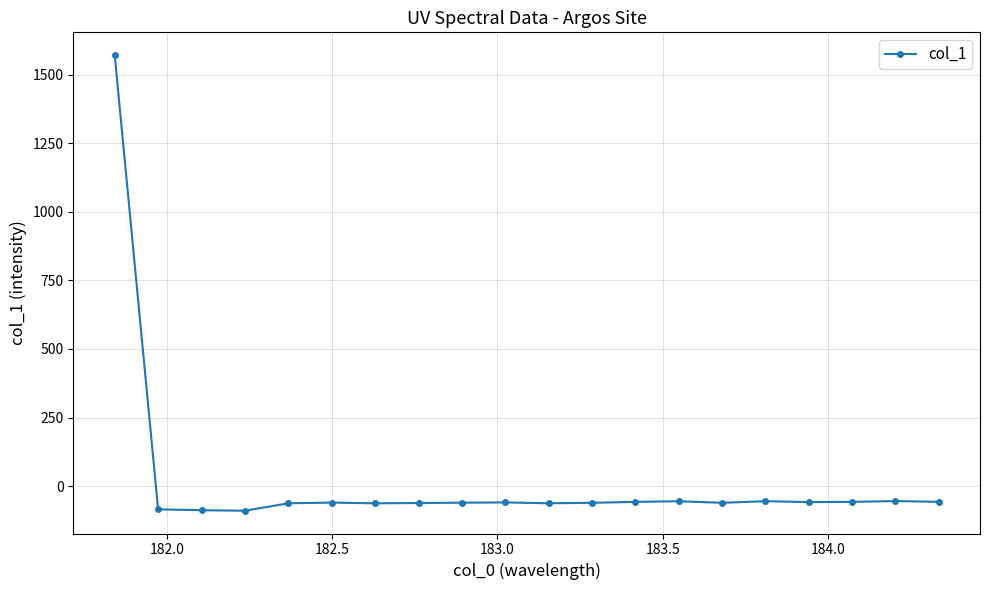

What is the sum of all values?

363.7